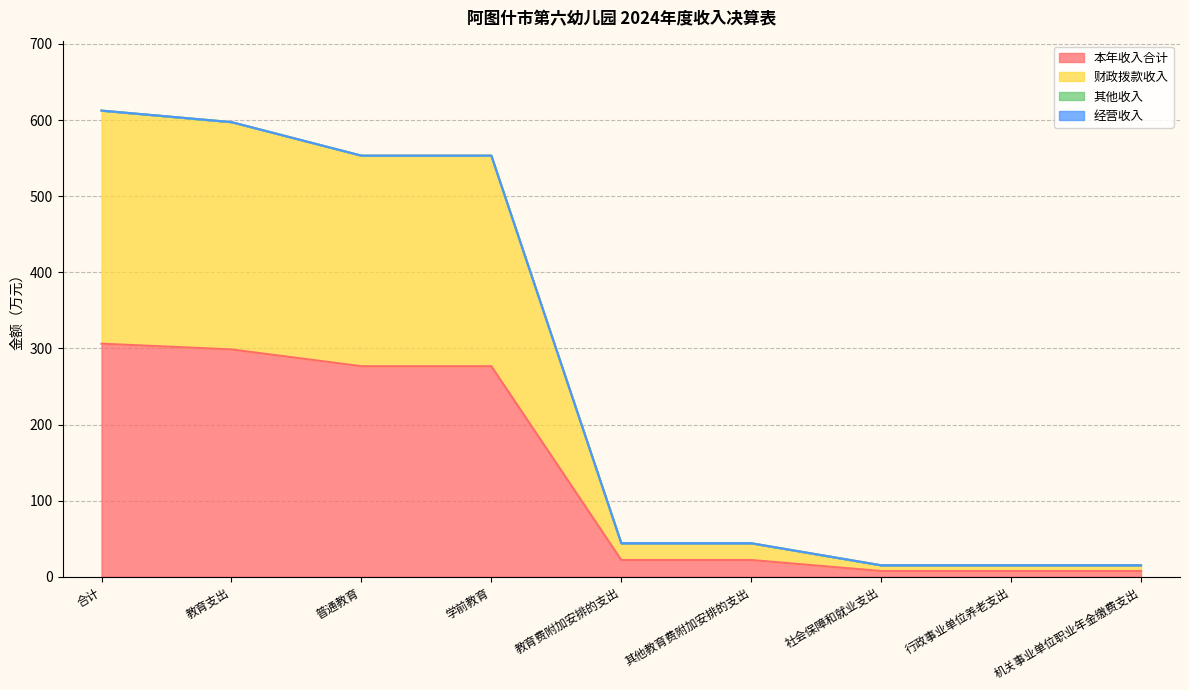

What is the total value across all series at 教育费附加安排的支出?

44.1